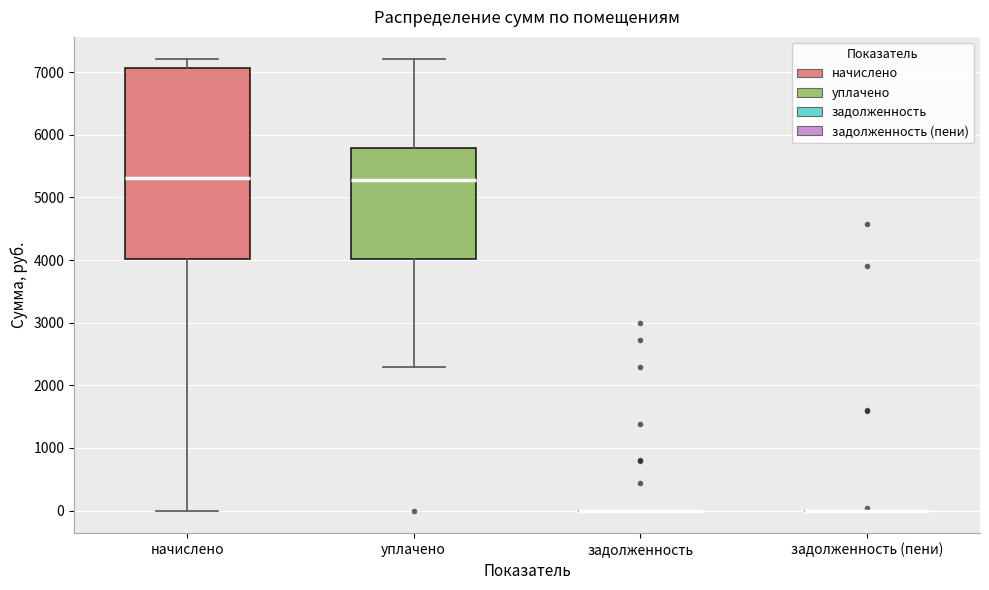

Which box is the tallest, from its lower edge to its upper edge?

начислено